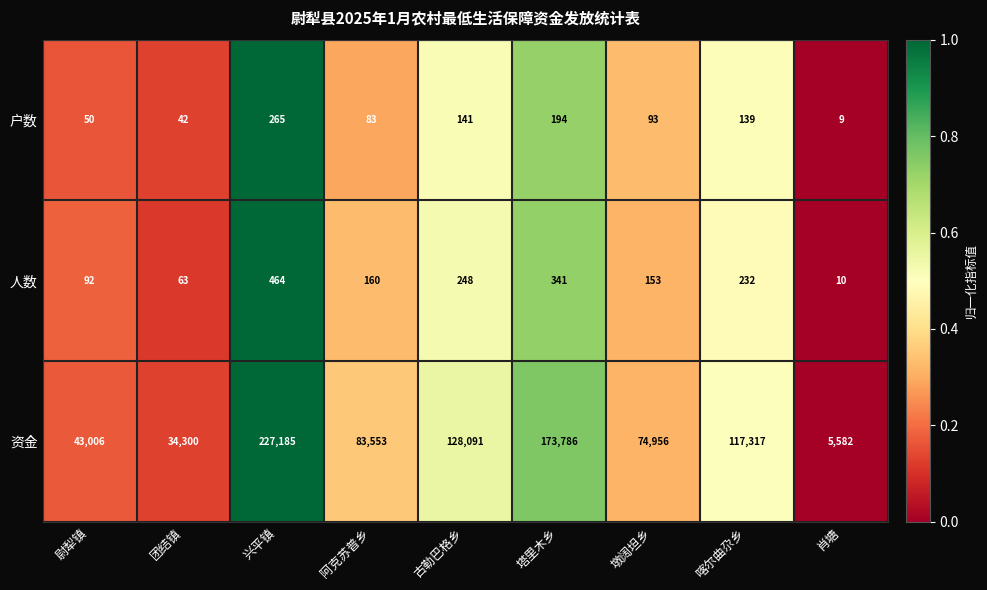

Which category has the lowest value in the 资金 series?

肖塘